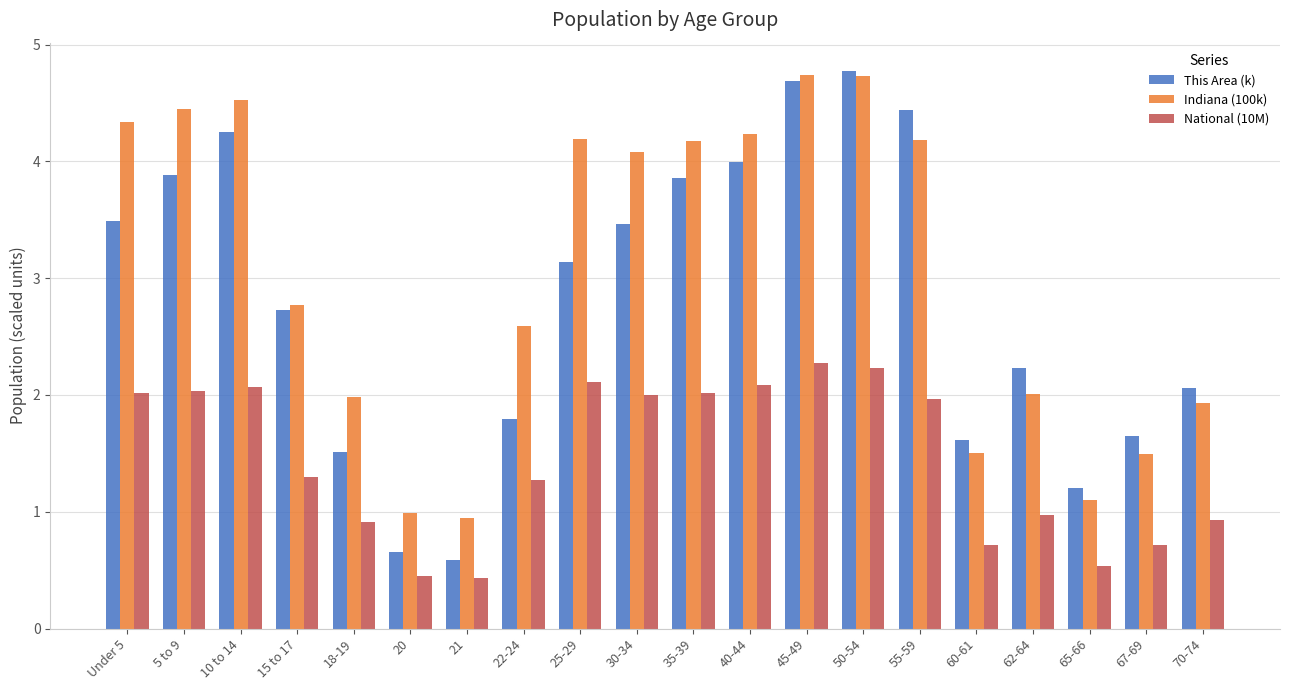

How many bars are there in each group?

3